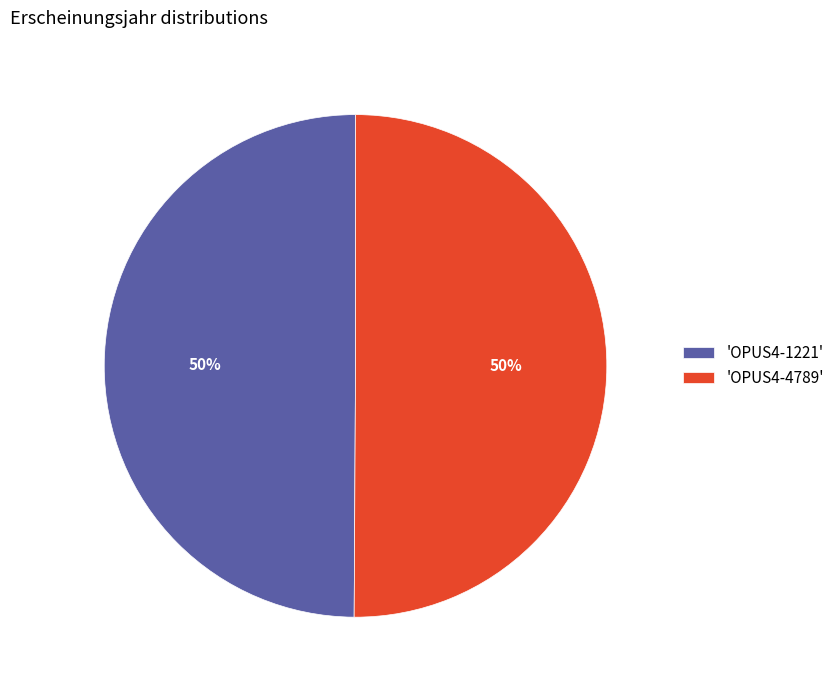

Count the number of slices in the pie.

2